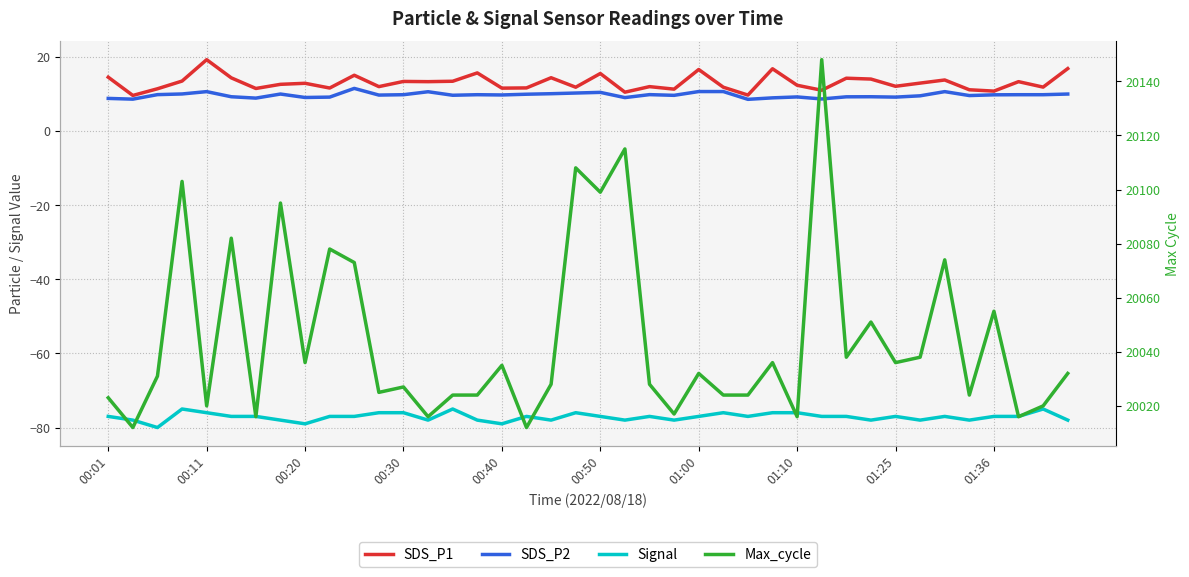

How many lines are shown in the chart?

4